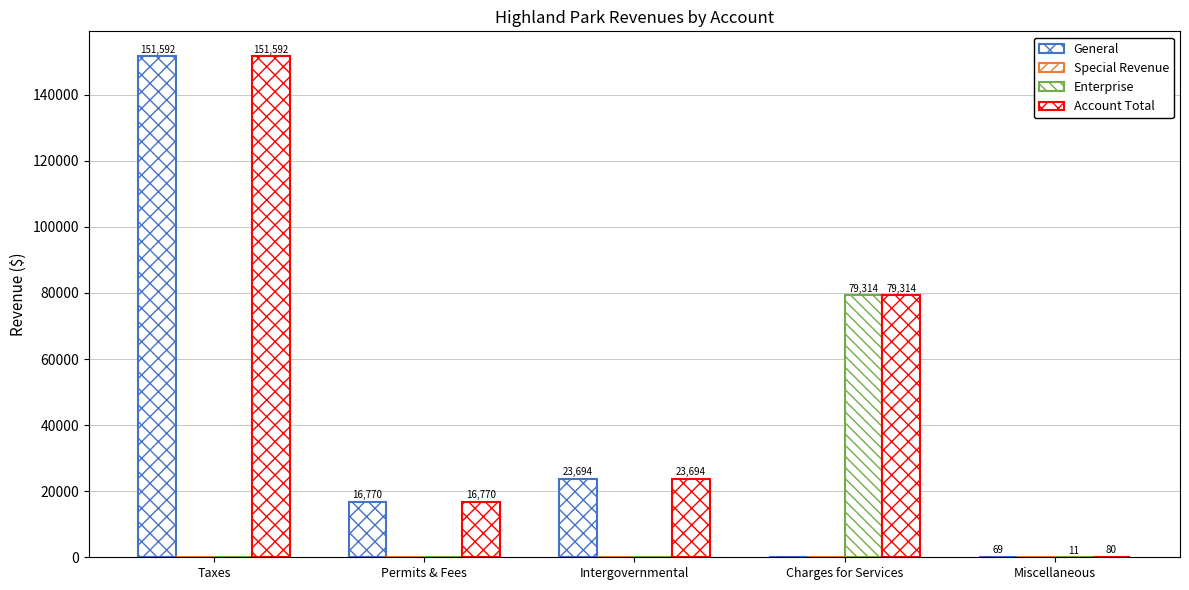

What is the spread (max minus min) of values at Miscellaneous?

80